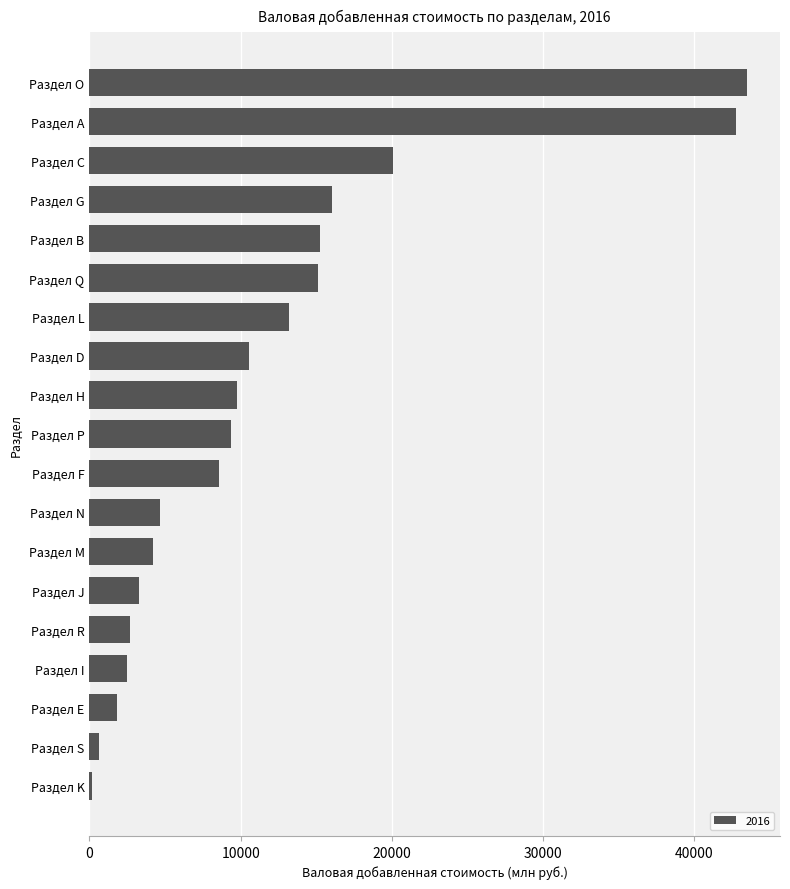

Read the value at Раздел E.

1824.4